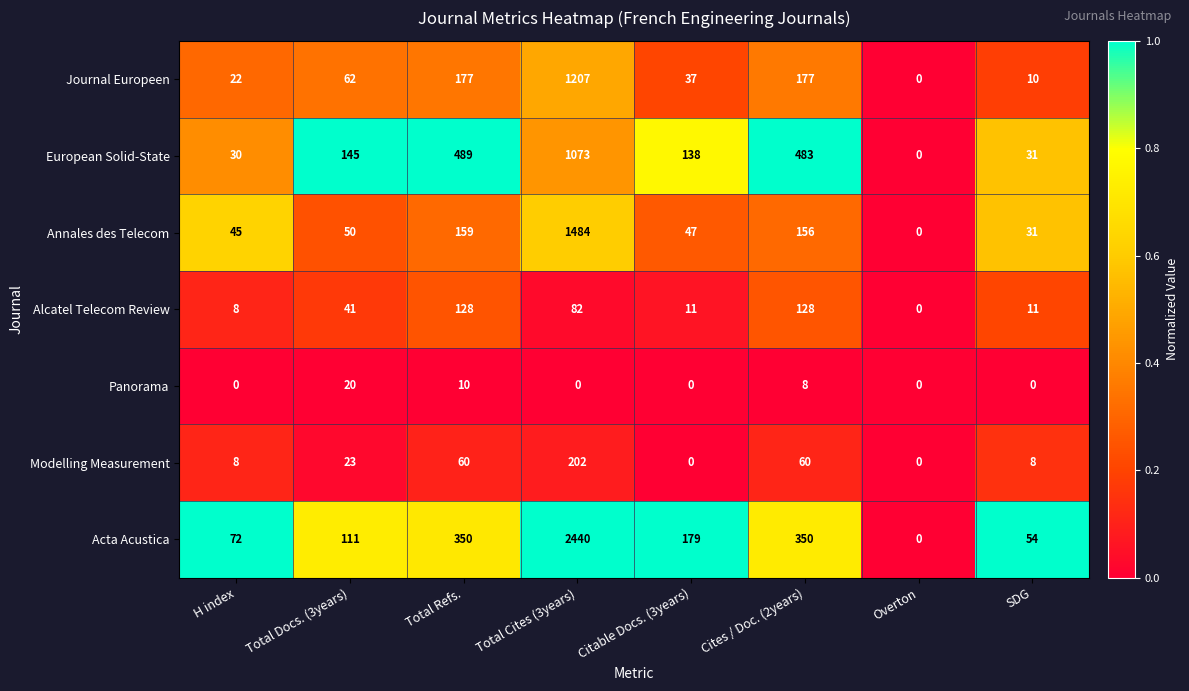

Is it true that European Solid-State equals 30 at H index?

True